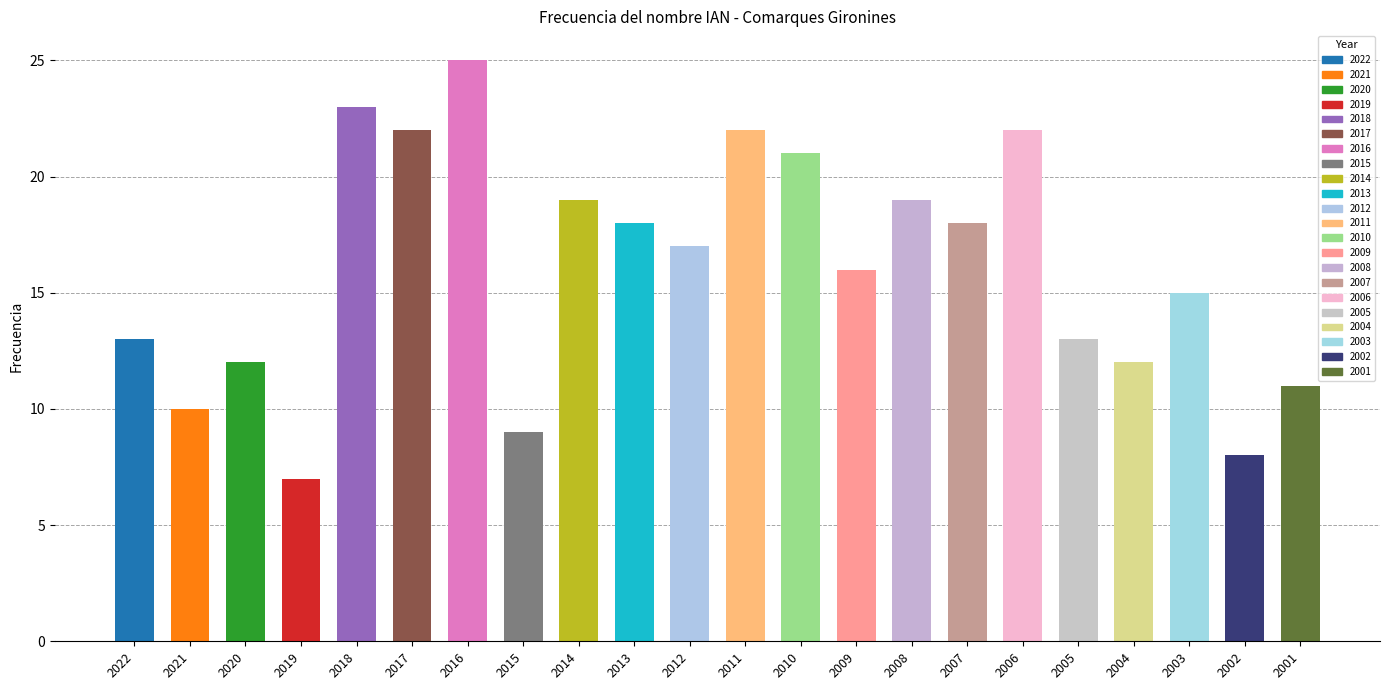

What is the sum of the values at 2021 and 2018?

33